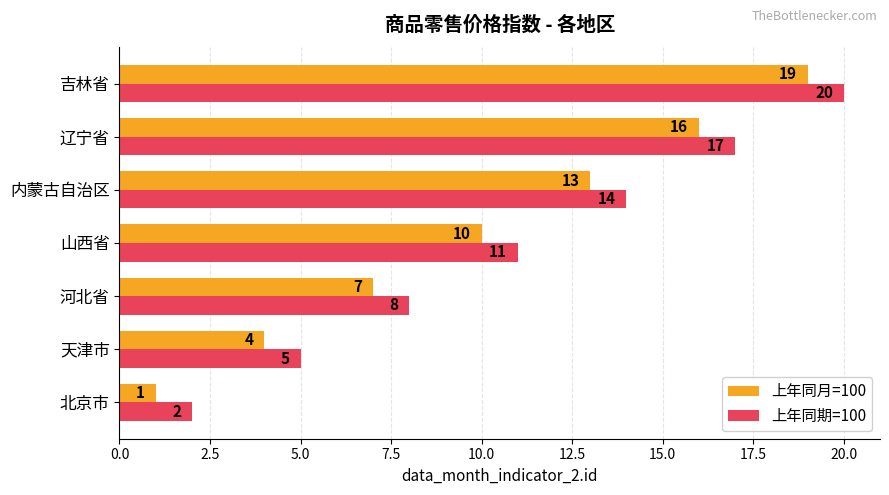

Count the 上年同月=100 values in the range 4 to 16.

5